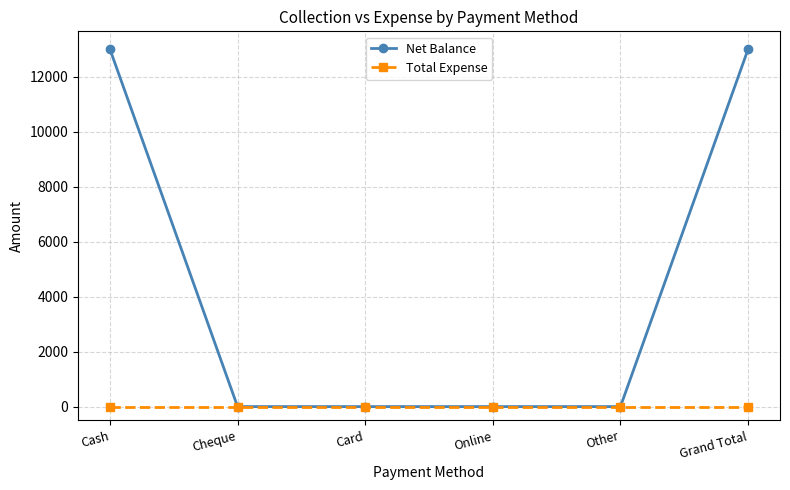

Is it true that Net Balance equals 0 at Card?

True